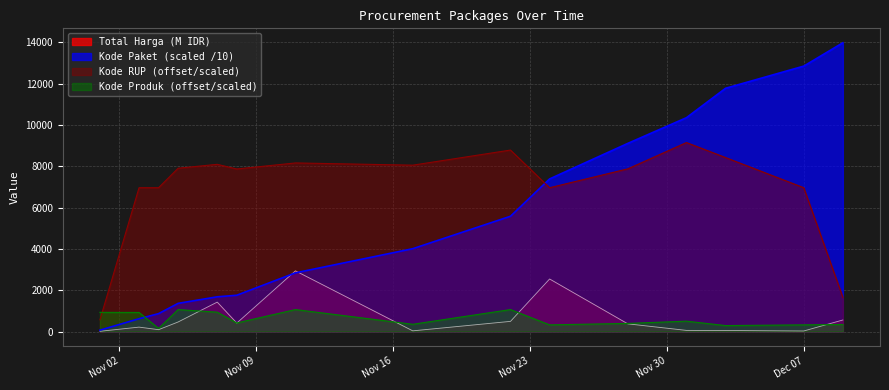

What is the label of the 6th point from the right?

2021-11-24